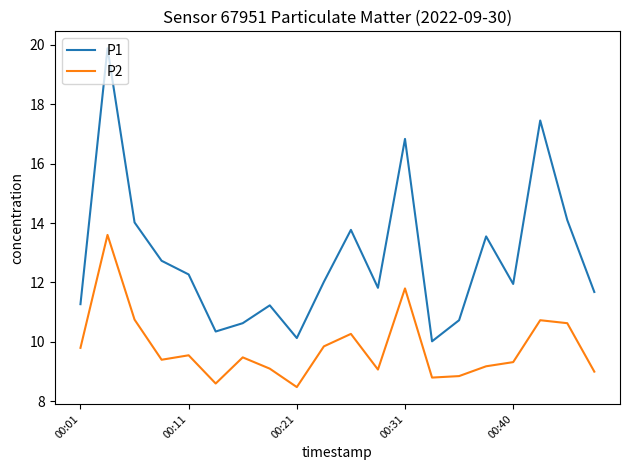

List the series in order of their overall mean, lowest first.

P2, P1